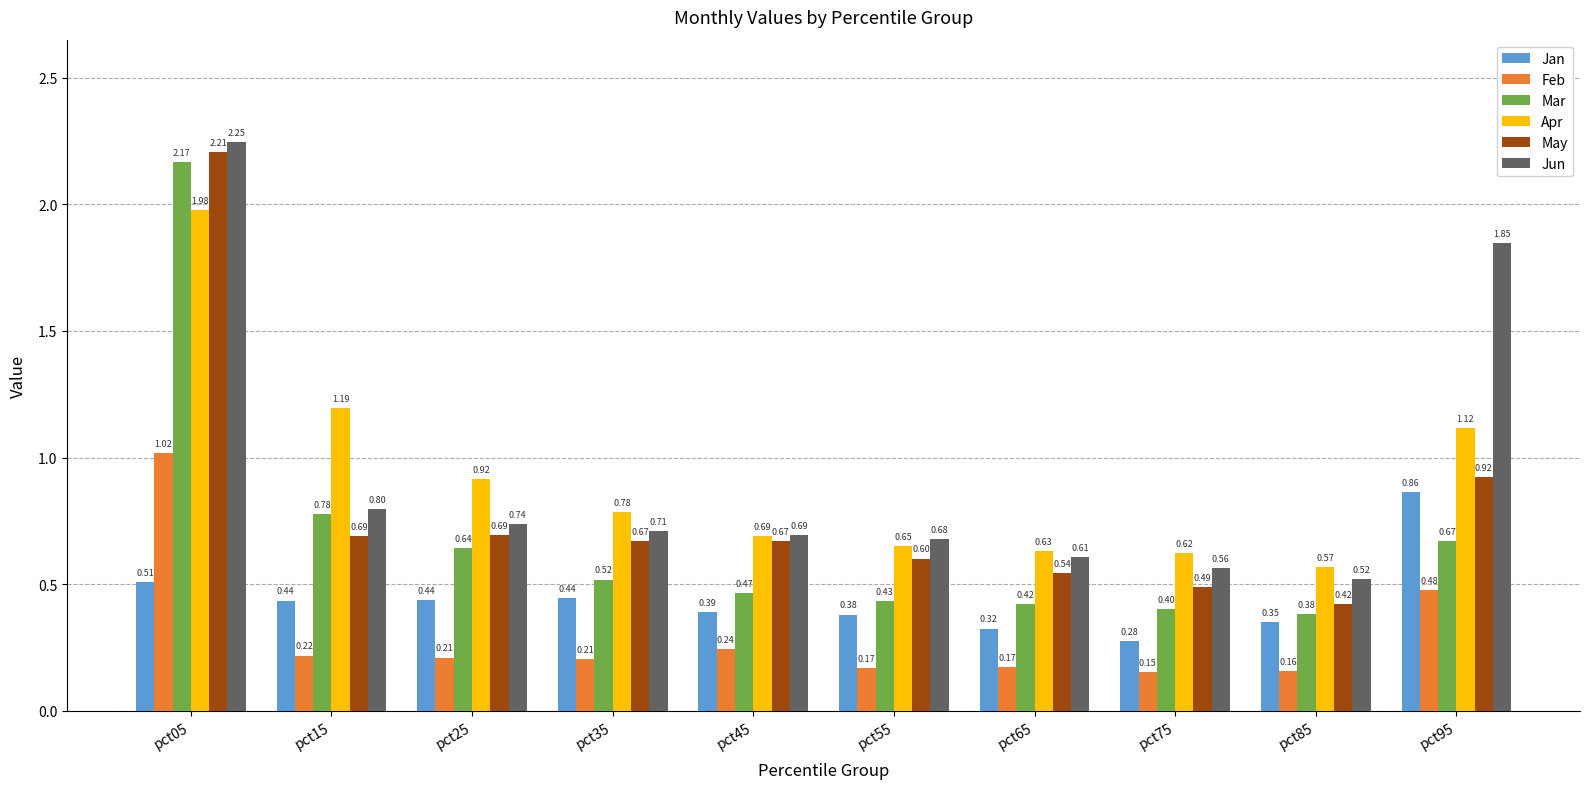

What is the sum of the Feb values at pct25 and pct85?

0.4